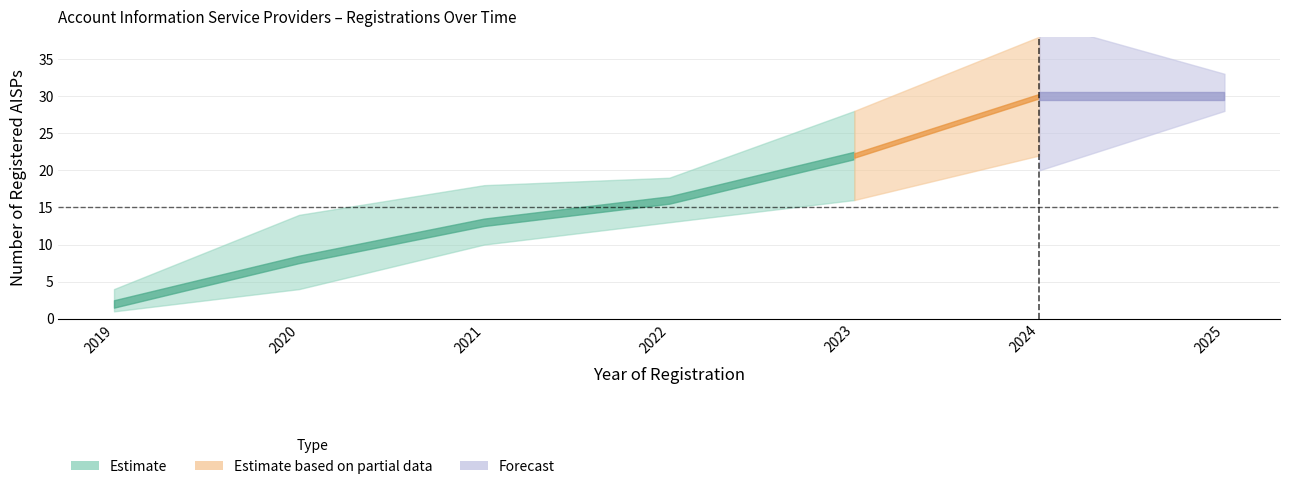

True or false: Cumulative registrations has a value of 3 at 2019.

False